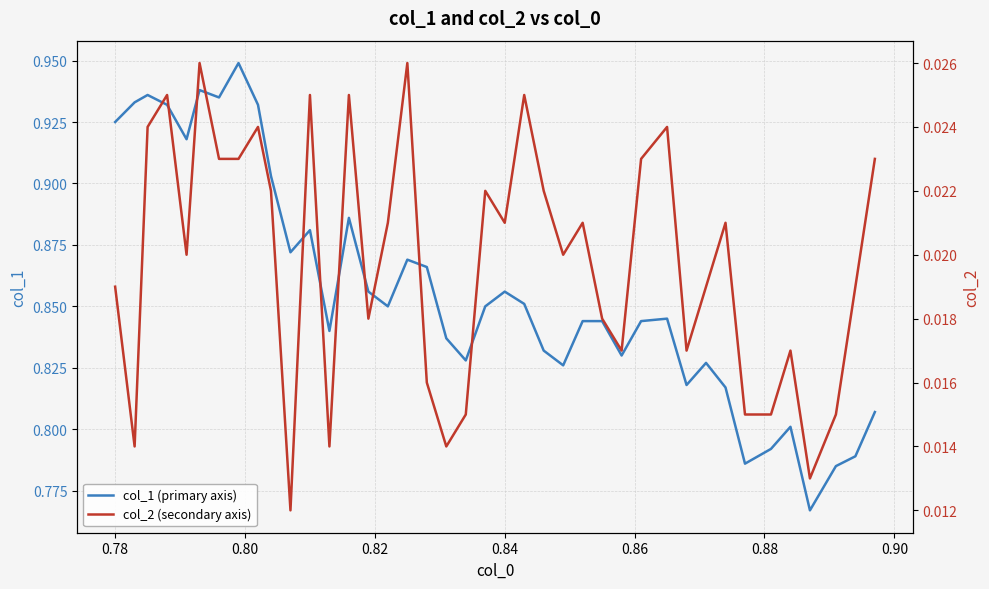

True or false: col_1 (primary axis) and col_2 (secondary axis) intersect in this chart.

False